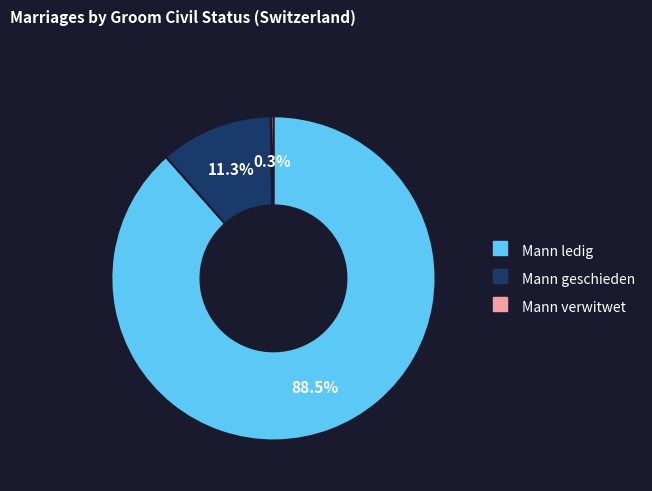

Does any single category account for the majority?

Yes